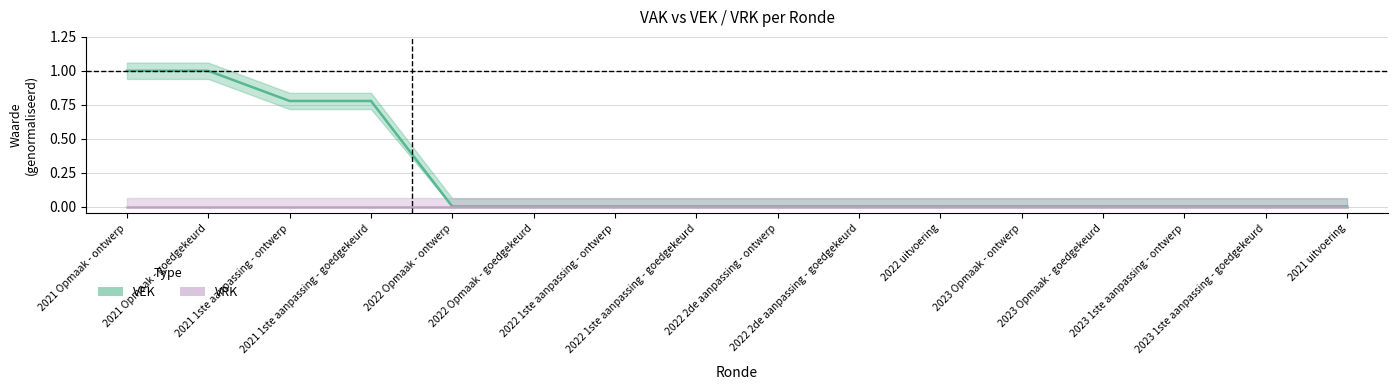

At which label does VEK reach its peak?

2021 Opmaak - ontwerp